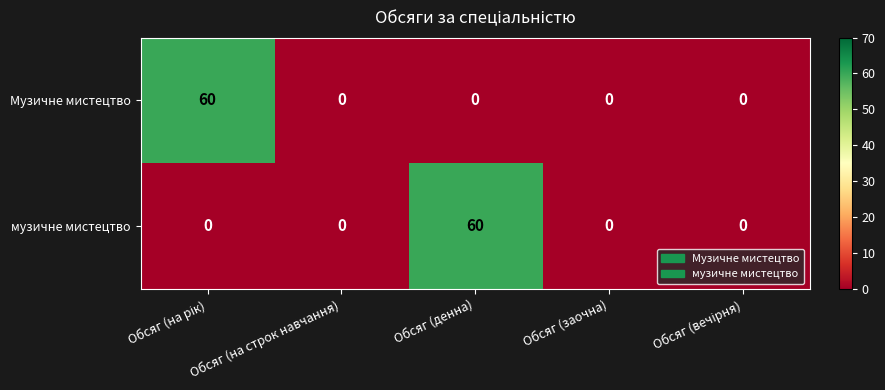

Is it true that Музичне мистецтво equals 0 at Обсяг (денна)?

True